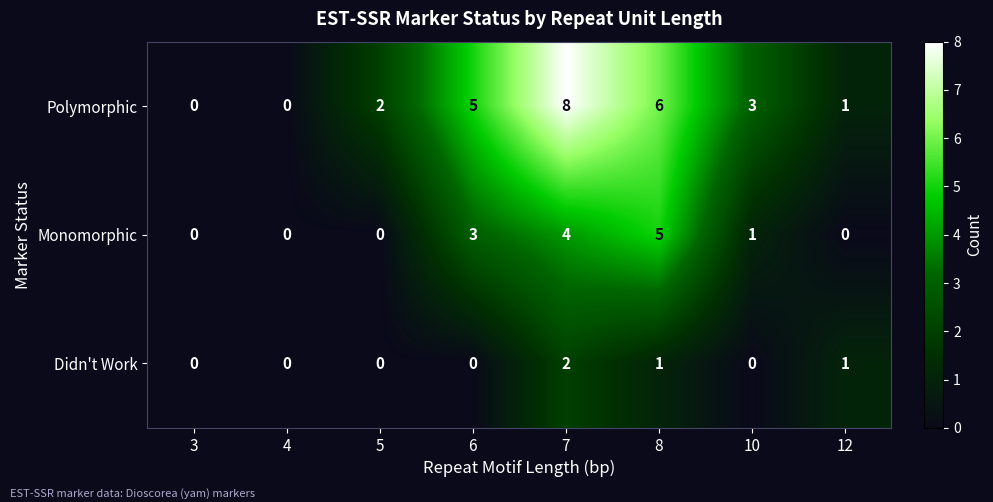

The Didn't Work series shows 0 at 4. True or false?

True